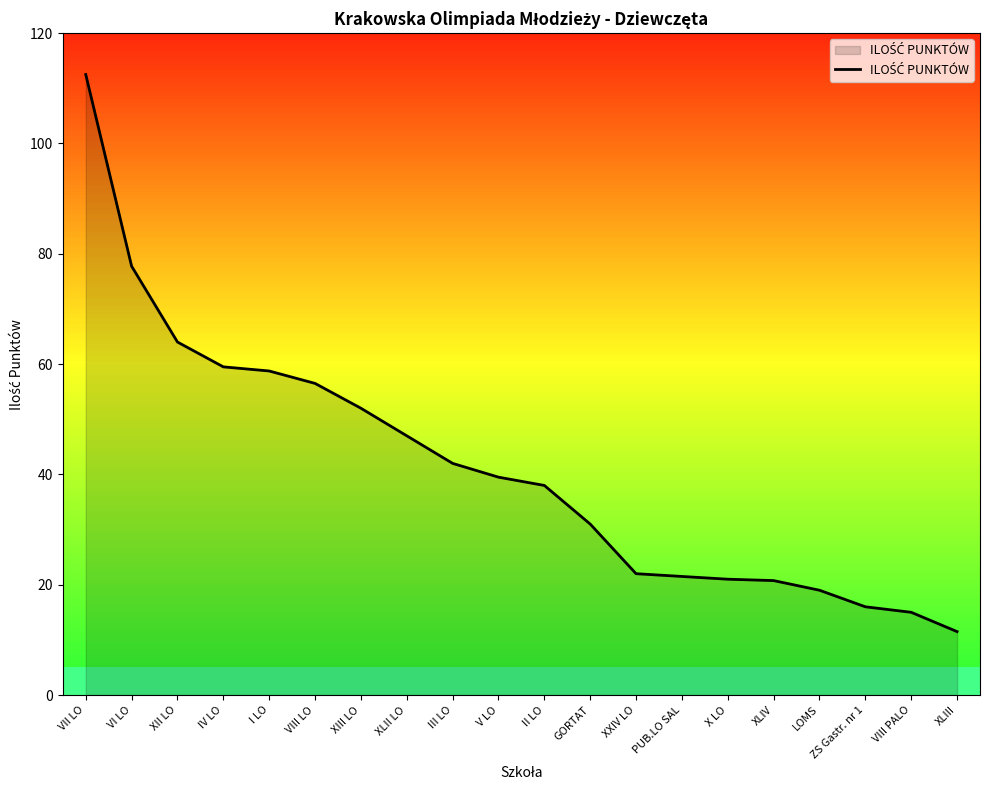

What is the average value?

41.3